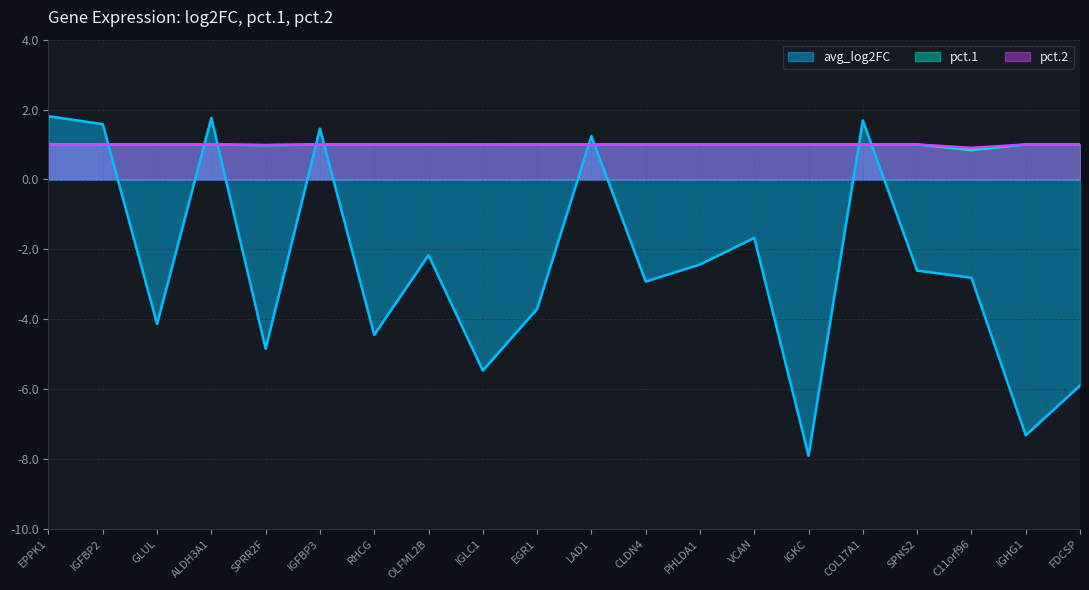

At which category is the sum across all series the highest?

EPPK1